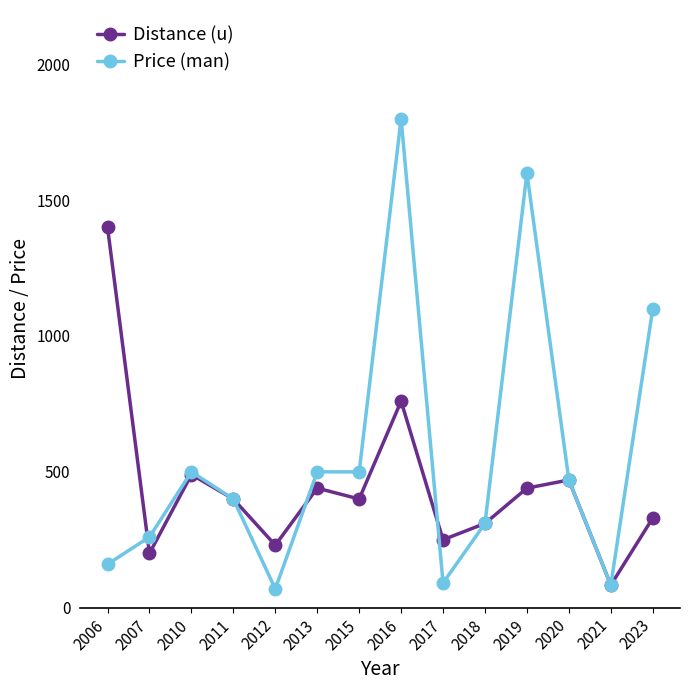

What is the sum of the Distance (u) values at 2021 and 2007?

283